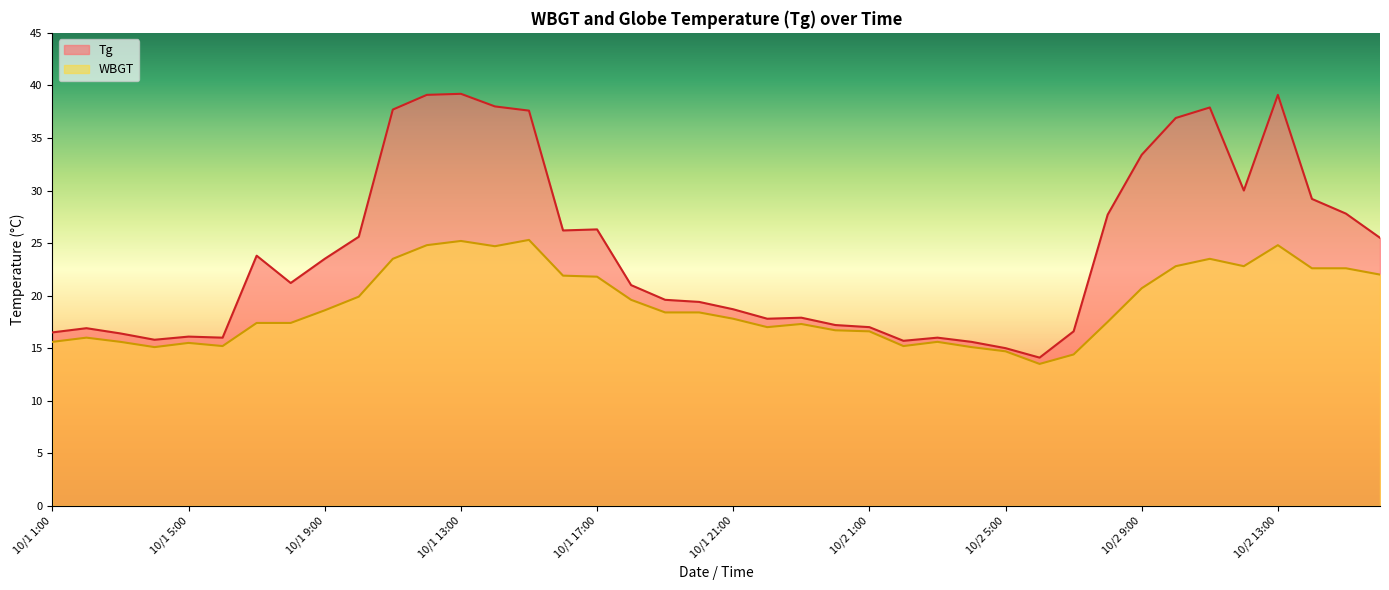

Reading right to left, extract all data points from this chart.

Tg: 10/2 16:00=25.5	10/2 15:00=27.8	10/2 14:00=29.2	10/2 13:00=39.1	10/2 12:00=30.0	10/2 11:00=37.9	10/2 10:00=36.9	10/2 9:00=33.4	10/2 8:00=27.7	10/2 7:00=16.6	10/2 6:00=14.1	10/2 5:00=15.0	10/2 4:00=15.6	10/2 3:00=16.0	10/2 2:00=15.7	10/2 1:00=17.0	10/1 24:00=17.2	10/1 23:00=17.9	10/1 22:00=17.8	10/1 21:00=18.7	10/1 20:00=19.4	10/1 19:00=19.6	10/1 18:00=21.0	10/1 17:00=26.3	10/1 16:00=26.2	10/1 15:00=37.6	10/1 14:00=38.0	10/1 13:00=39.2	10/1 12:00=39.1	10/1 11:00=37.7	10/1 10:00=25.6	10/1 9:00=23.5	10/1 8:00=21.2	10/1 7:00=23.8	10/1 6:00=16.0	10/1 5:00=16.1	10/1 4:00=15.8	10/1 3:00=16.4	10/1 2:00=16.9	10/1 1:00=16.5
WBGT: 10/2 16:00=22.0	10/2 15:00=22.6	10/2 14:00=22.6	10/2 13:00=24.8	10/2 12:00=22.8	10/2 11:00=23.5	10/2 10:00=22.8	10/2 9:00=20.7	10/2 8:00=17.5	10/2 7:00=14.4	10/2 6:00=13.5	10/2 5:00=14.7	10/2 4:00=15.1	10/2 3:00=15.6	10/2 2:00=15.2	10/2 1:00=16.6	10/1 24:00=16.7	10/1 23:00=17.3	10/1 22:00=17.0	10/1 21:00=17.8	10/1 20:00=18.4	10/1 19:00=18.4	10/1 18:00=19.6	10/1 17:00=21.8	10/1 16:00=21.9	10/1 15:00=25.3	10/1 14:00=24.7	10/1 13:00=25.2	10/1 12:00=24.8	10/1 11:00=23.5	10/1 10:00=19.9	10/1 9:00=18.6	10/1 8:00=17.4	10/1 7:00=17.4	10/1 6:00=15.2	10/1 5:00=15.5	10/1 4:00=15.1	10/1 3:00=15.6	10/1 2:00=16.0	10/1 1:00=15.6